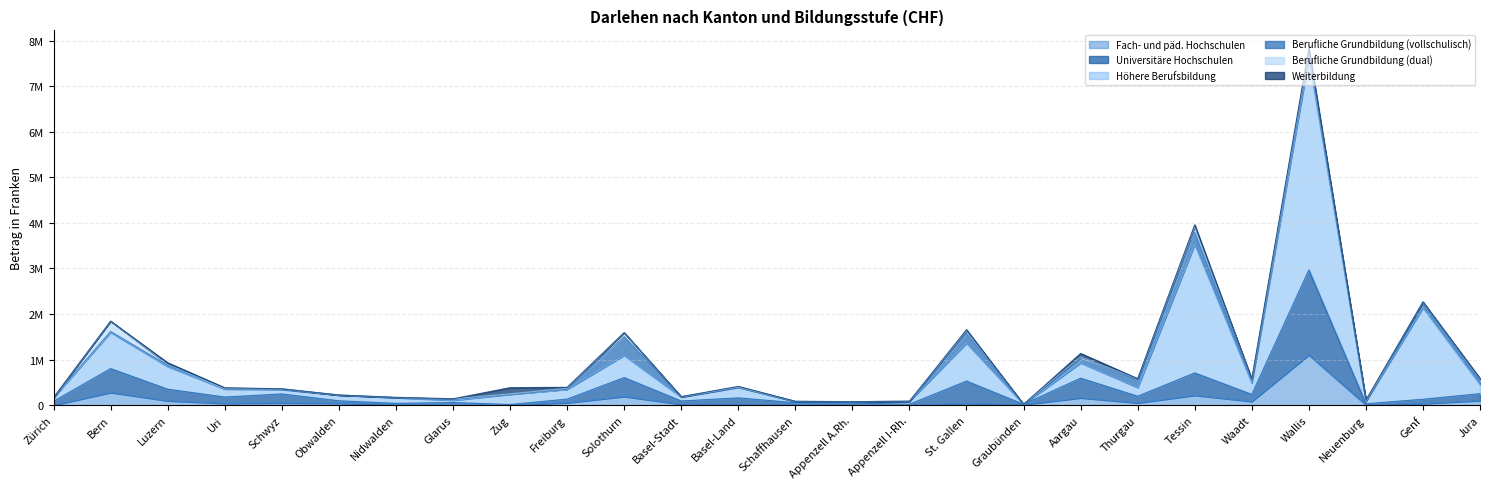

Does the chart have visible grid lines?

Yes